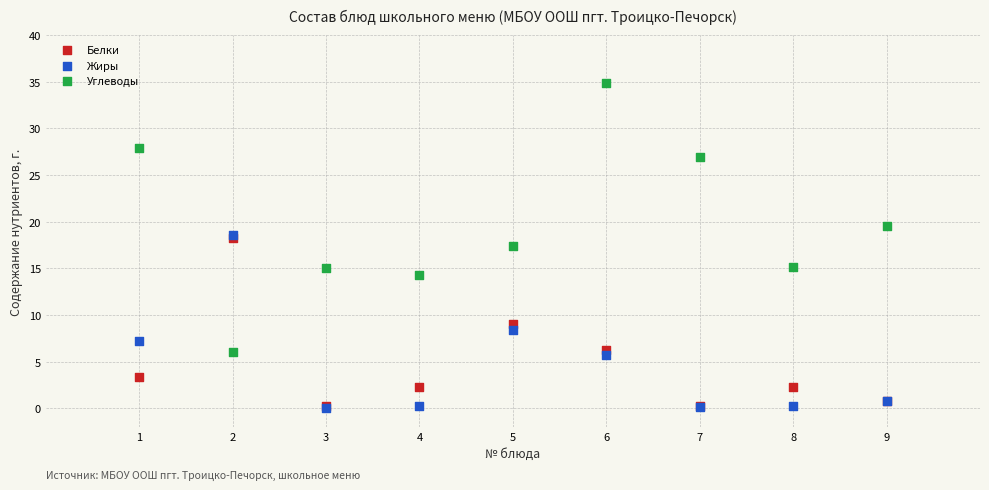

What are all the series names shown in the legend?

Белки, Жиры, Углеводы